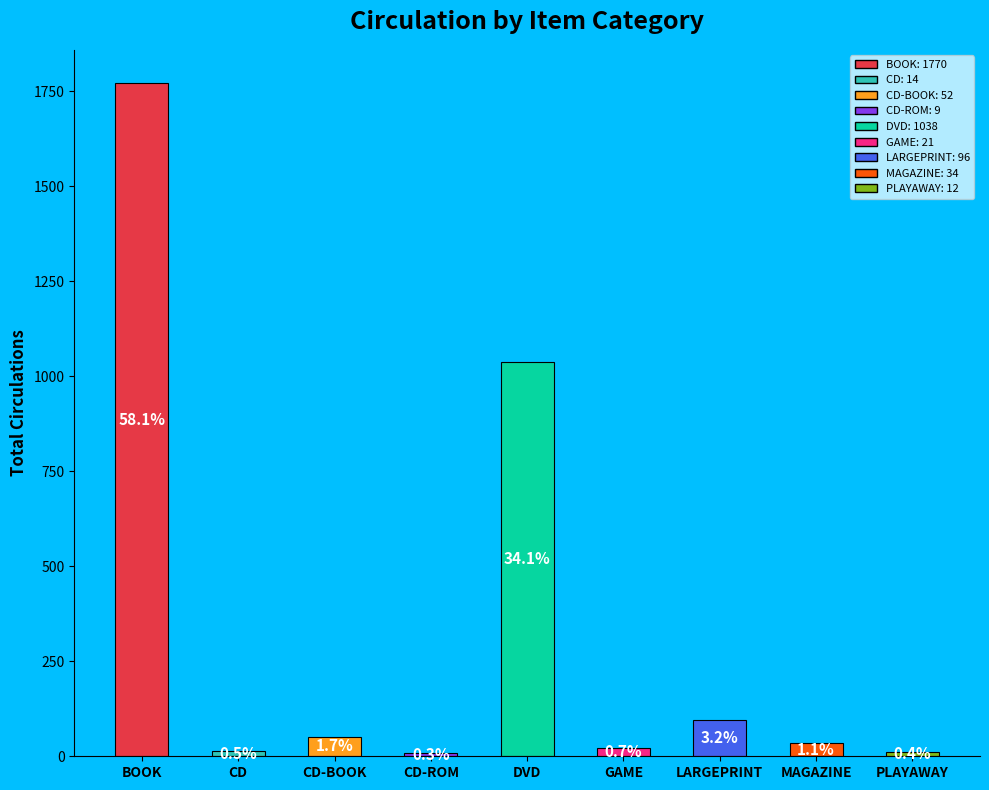

Approximately how many times larger is the value at CD-BOOK compared to DVD?

0.1